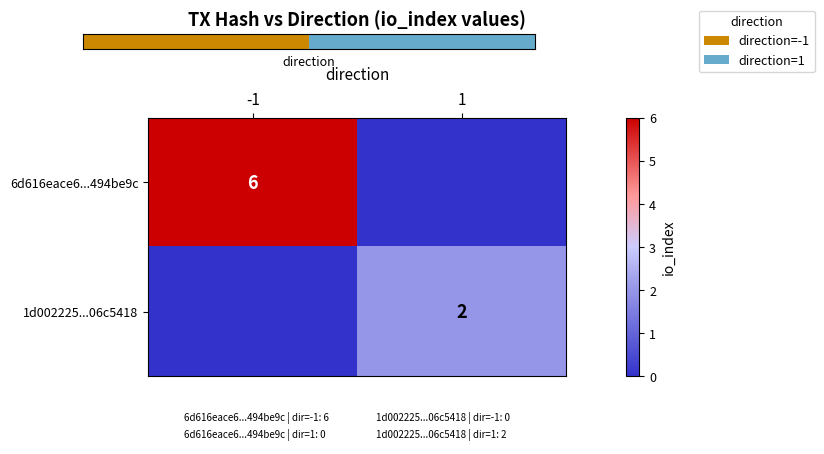

What is the difference between the maximum and minimum values in the 1d002225...06c5418 series?

2